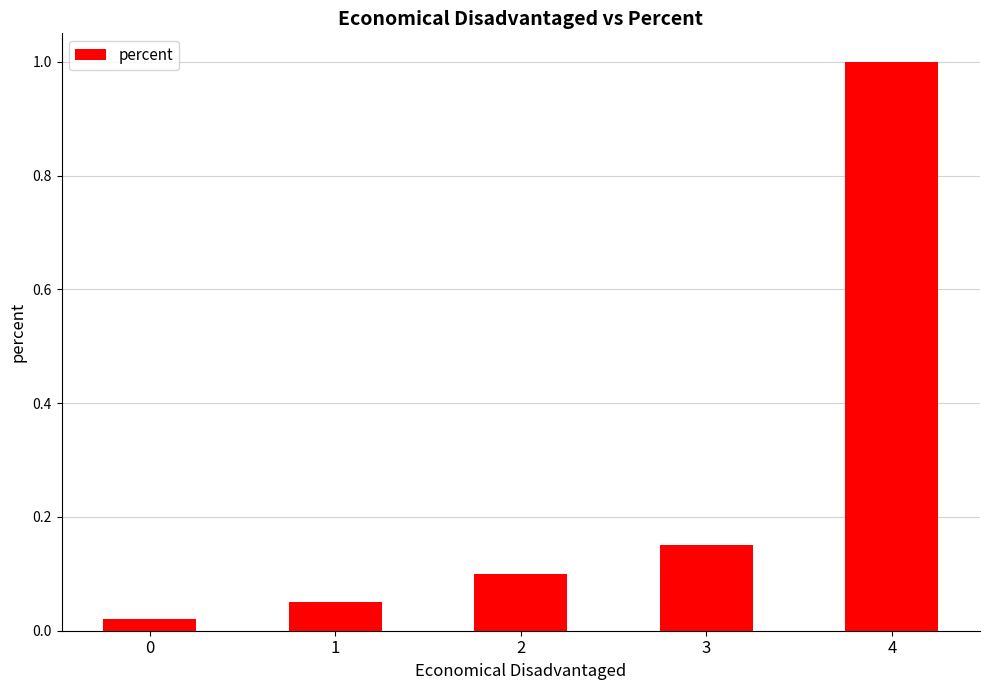

What is the difference between the maximum and minimum values?

1.0